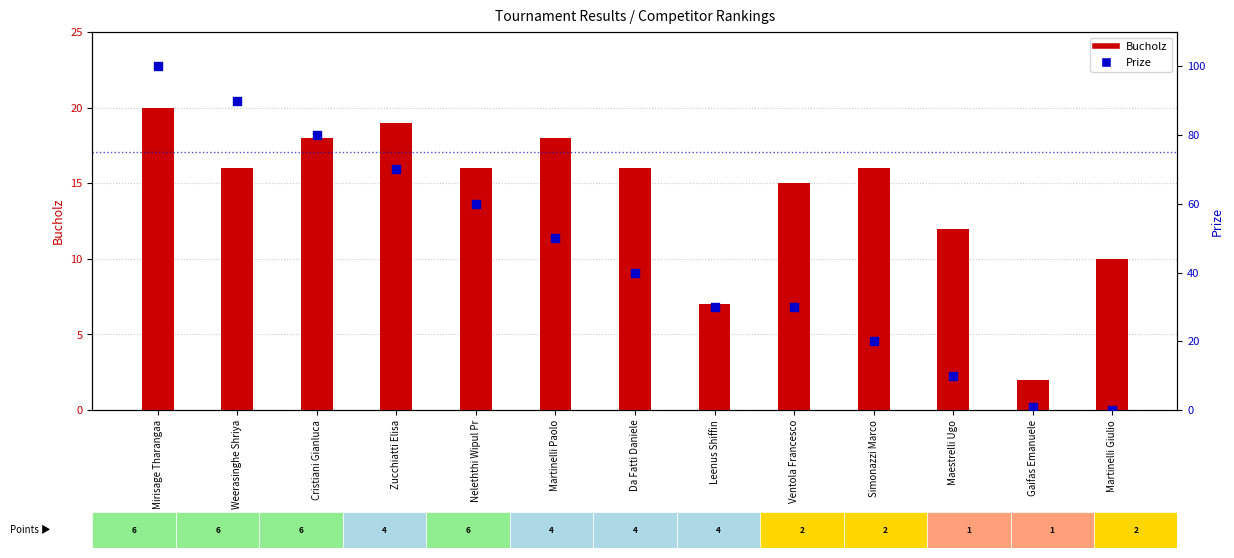

What are all the series names shown in the legend?

Bucholz, Prize